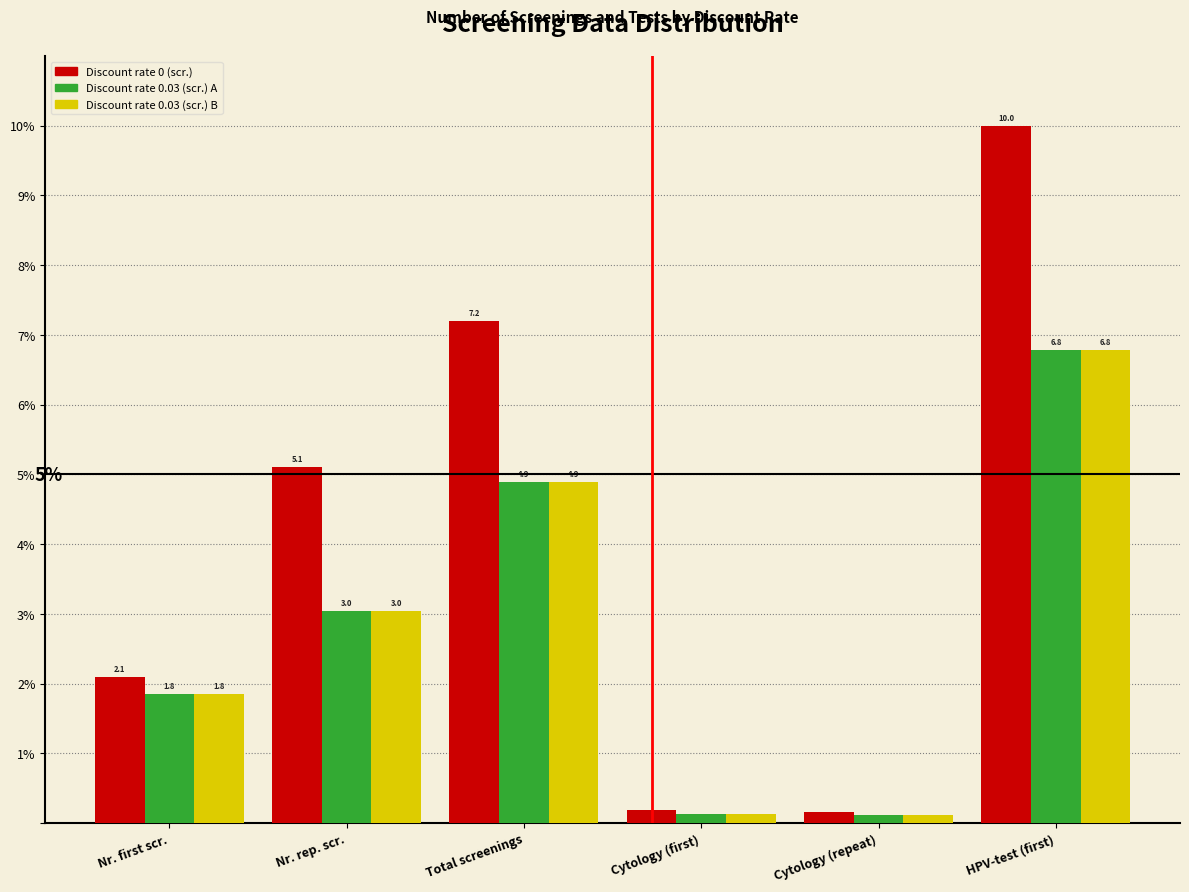

The value of Discount rate 0 (scr.) at Nr. rep. scr. is 5.1. True or false?

True